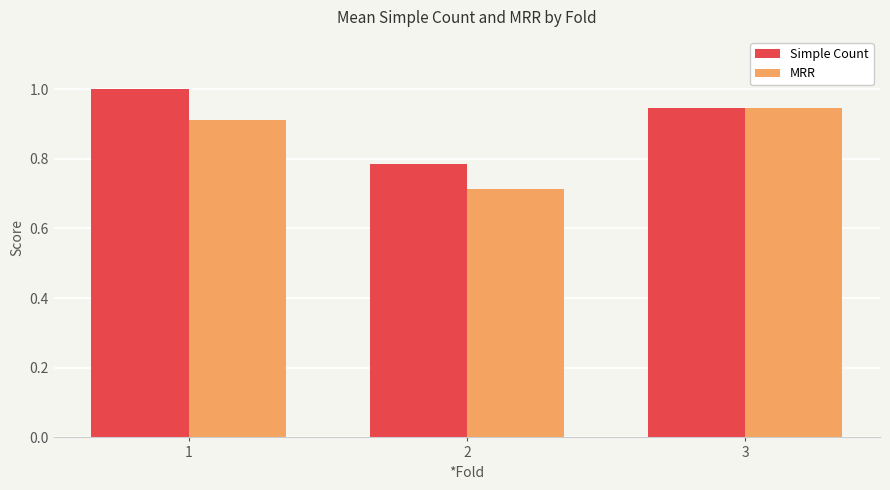

What is the total value across all series at 2?

1.5